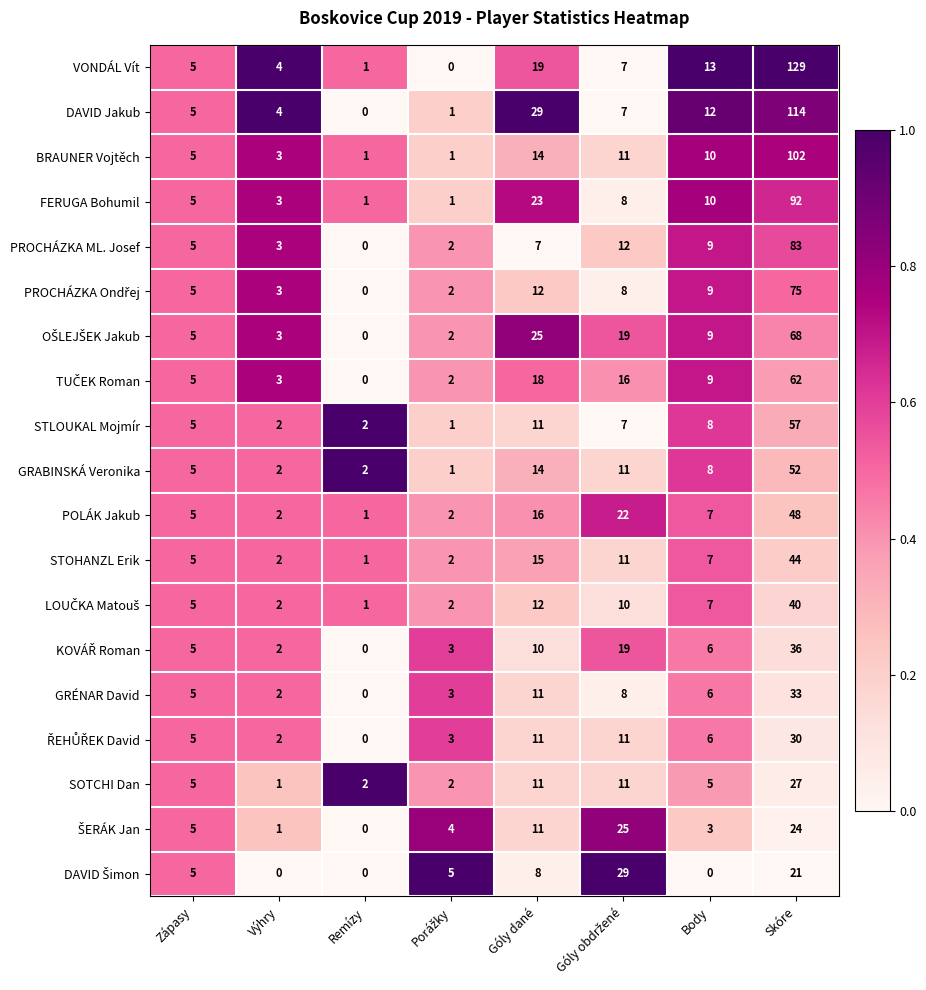

Where does the GRABINSKÁ Veronika series first go above 8?

Góly dané